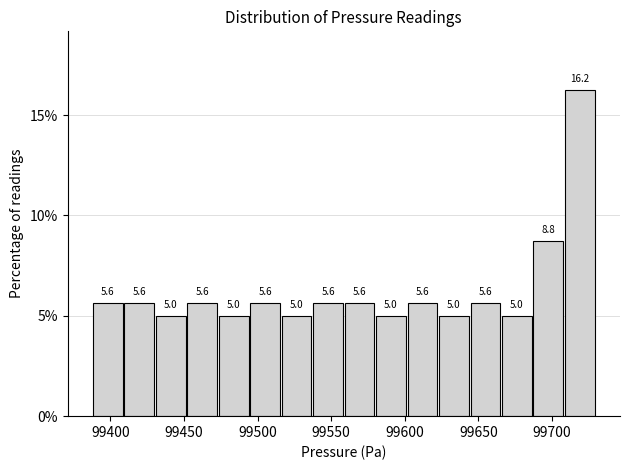

How tall is the bar that spans 99390 to 99410 on the x-axis? The bar edges are not printed on the chart, so give them approximately, as read against the axis.

5.6